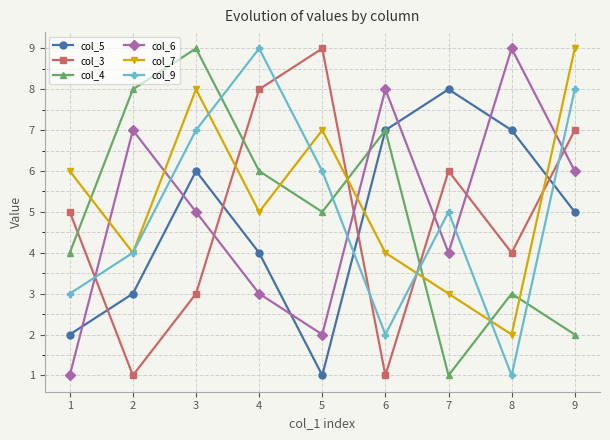

What is the value of the col_5 point at the 1st from the left?

2